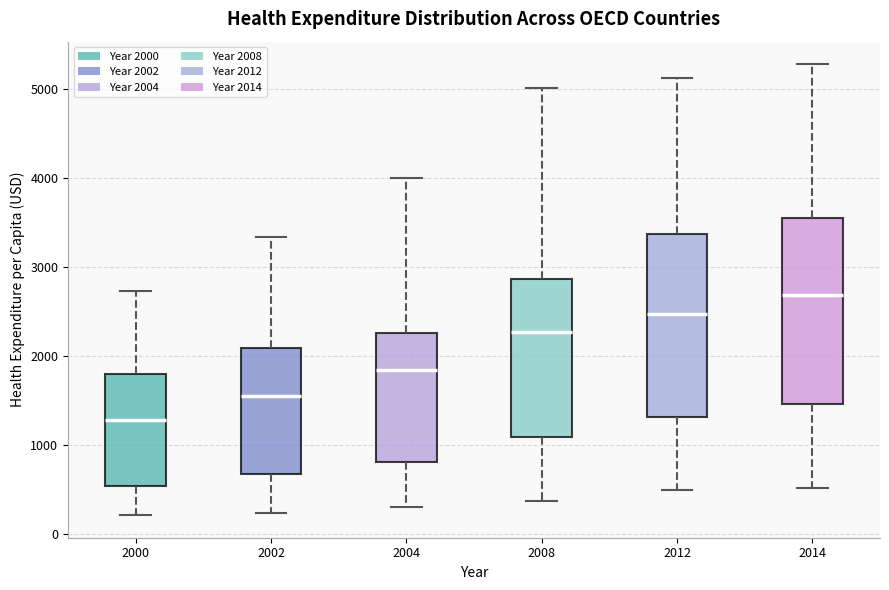

Where does the upper whisker of the box at x = 2012 end on the y-axis? The values are not printed on the chart, so give them approximately, as read against the axis.

5100